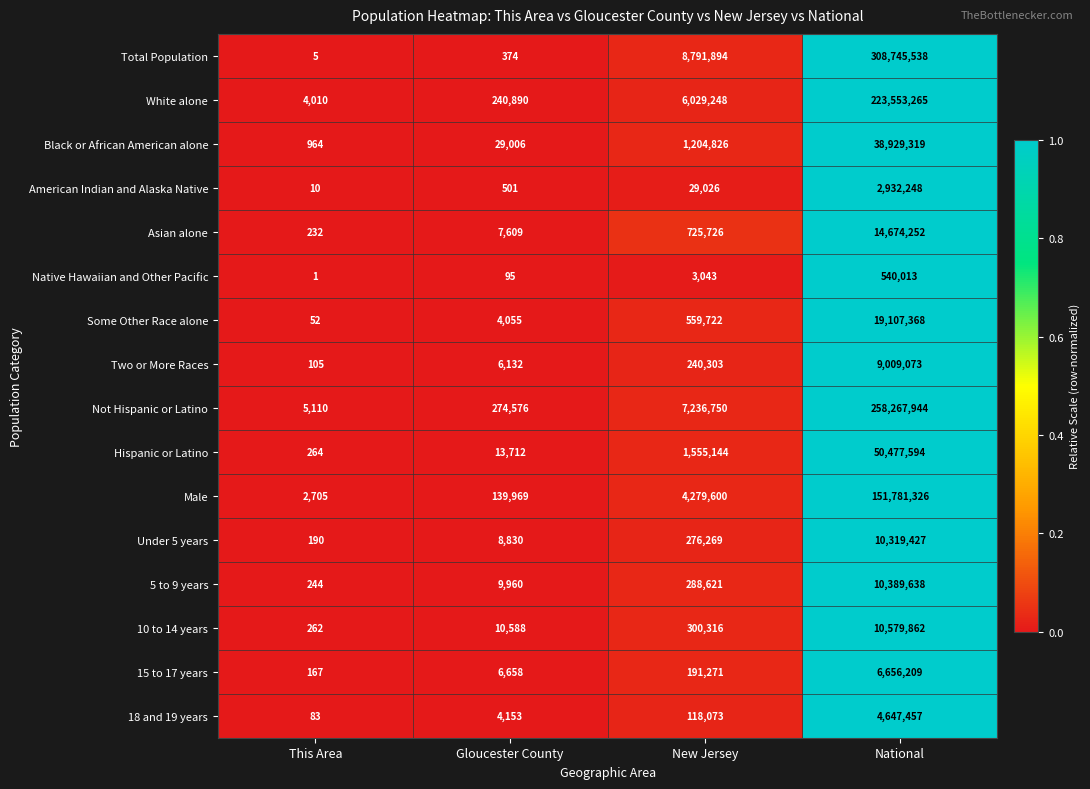

Rank the categories by 15 to 17 years value from lowest to highest.

This Area, Gloucester County, New Jersey, National